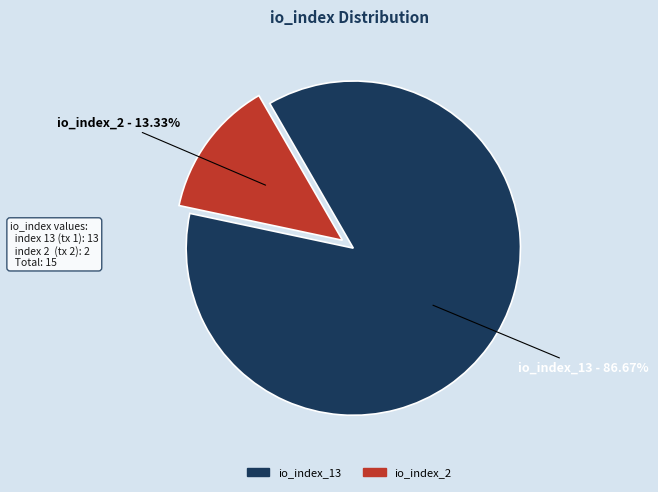

What is the ratio of the value at io_index_13 to the value at io_index_2?

6.5